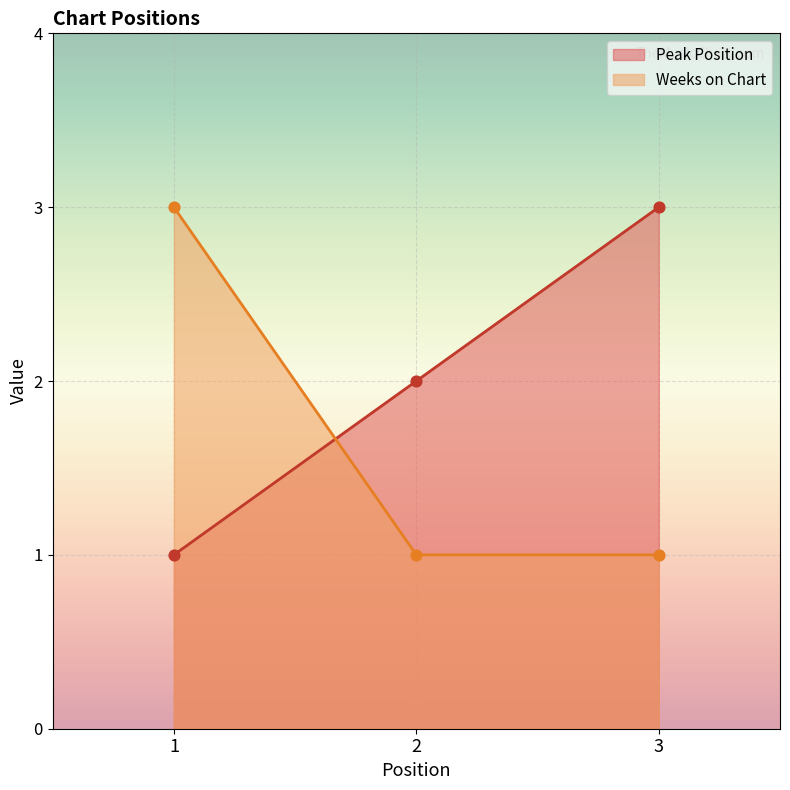

Which series has the widest spread of Y values?

Peak Position